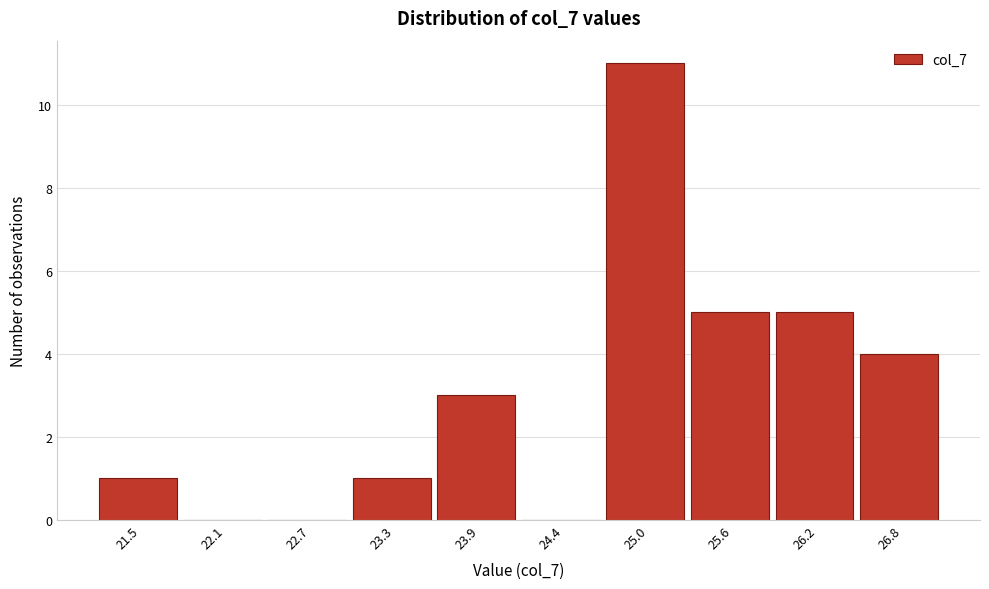

Reading left to right, transcribe all the data shown in this chart.

21.5=1	22.1=0	22.7=0	23.3=1	23.9=3	24.4=0	25.0=11	25.6=5	26.2=5	26.8=4